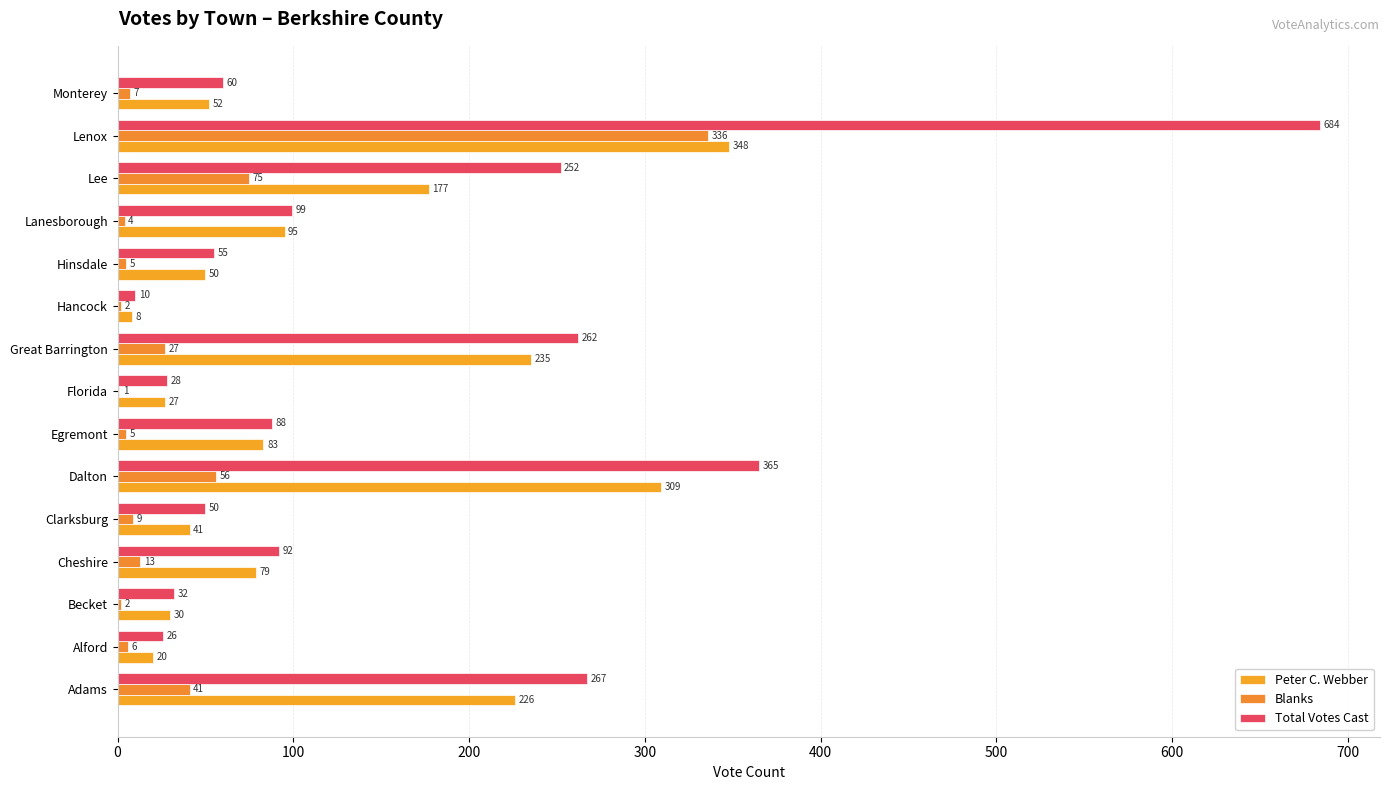

How many distinct data groups are displayed?

3